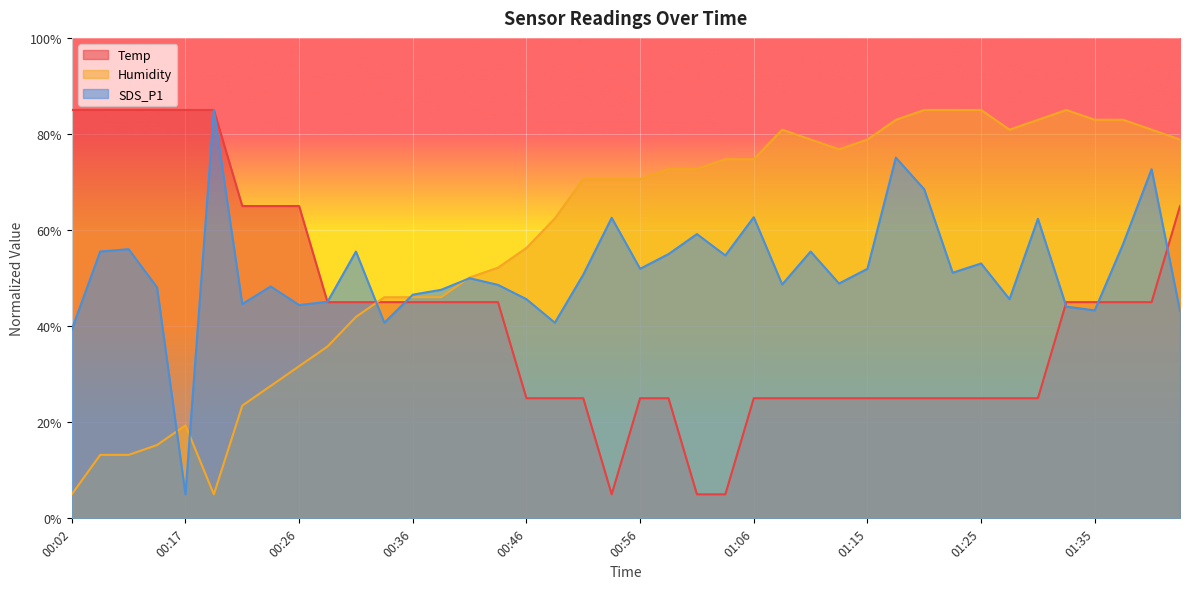

How many interior local peaks does the SDS_P1 series have?

13